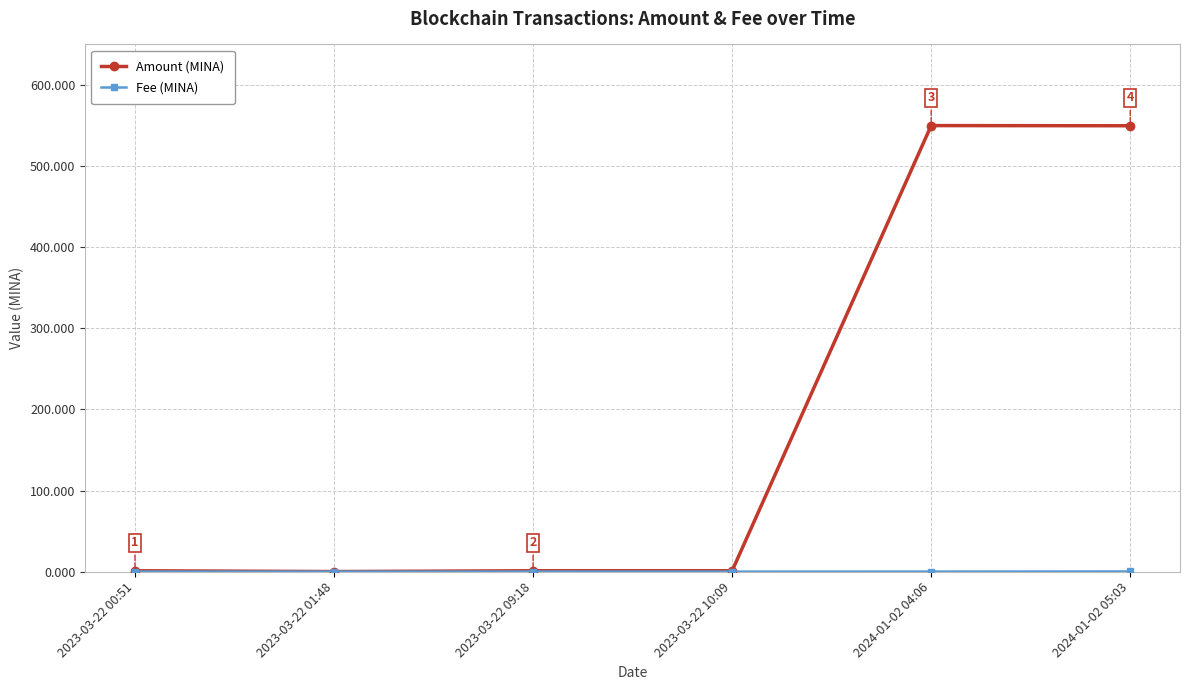

Which series has the largest range (max minus min)?

Amount (MINA)